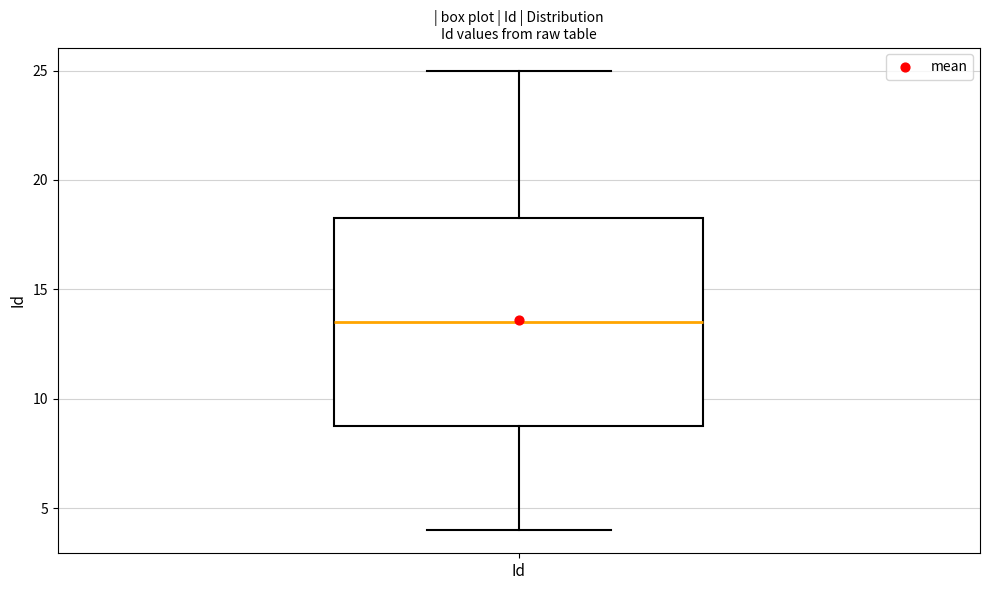

Where does the median line of the box for Id sit on the y-axis? The values are not printed on the chart, so give them approximately, as read against the axis.

13.5